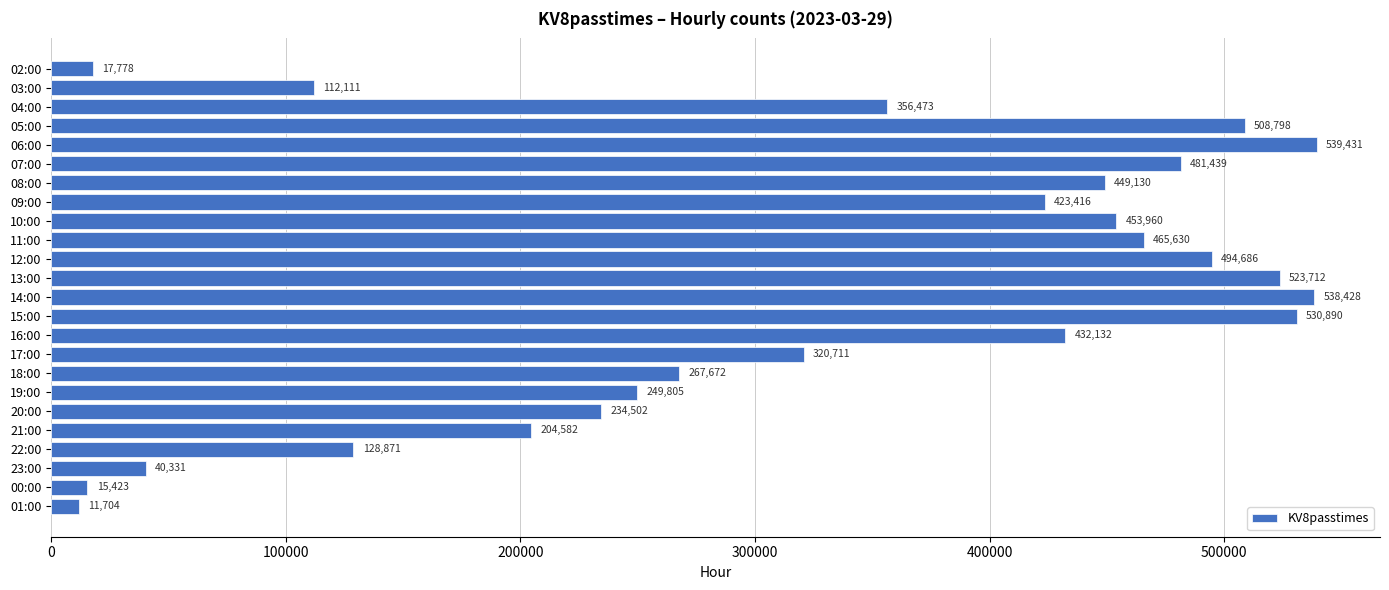

At which category does the chart reach its minimum across all series?

01:00